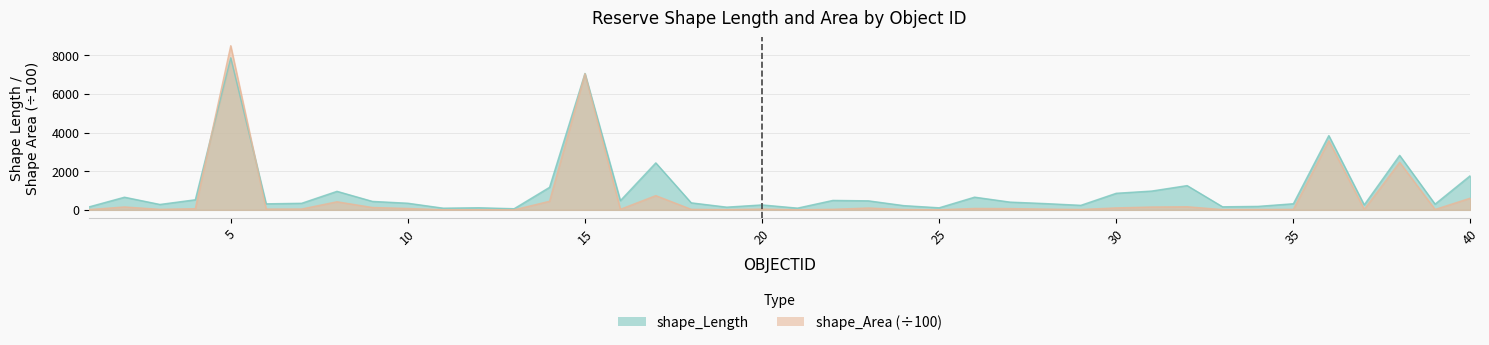

Reading left to right, extract all data points from this chart.

shape_Length: 1=155.2	2=656.5	3=280.8	4=523.8	5=7881.6	6=314.3	7=341.1	8=961.1	9=439.0	10=344.1	11=87.4	12=109.6	13=59.8	14=1168.2	15=7070.3	16=479.1	17=2435.3	18=364.7	19=141.7	20=256.9	21=90.6	22=490.6	23=468.9	24=220.5	25=107.8	26=659.1	27=402.5	28=325.9	29=235.7	30=859.9	31=975.5	32=1257.9	33=159.8	34=180.6	35=317.7	36=3849.9	37=259.7	38=2825.1	39=298.0	40=1782.0
shape_Area: 1=14.6	2=151.4	3=27.1	4=61.9	5=8508.0	6=40.1	7=43.9	8=420.3	9=122.7	10=72.8	11=4.7	12=6.7	13=2.0	14=446.5	15=7055.7	16=30.1	17=739.2	18=27.6	19=12.5	20=40.3	21=4.6	22=29.9	23=96.2	24=20.6	25=4.9	26=74.3	27=67.9	28=40.0	29=20.1	30=102.9	31=148.0	32=162.5	33=14.5	34=20.4	35=25.3	36=3583.5	37=28.9	38=2464.8	39=20.9	40=610.3